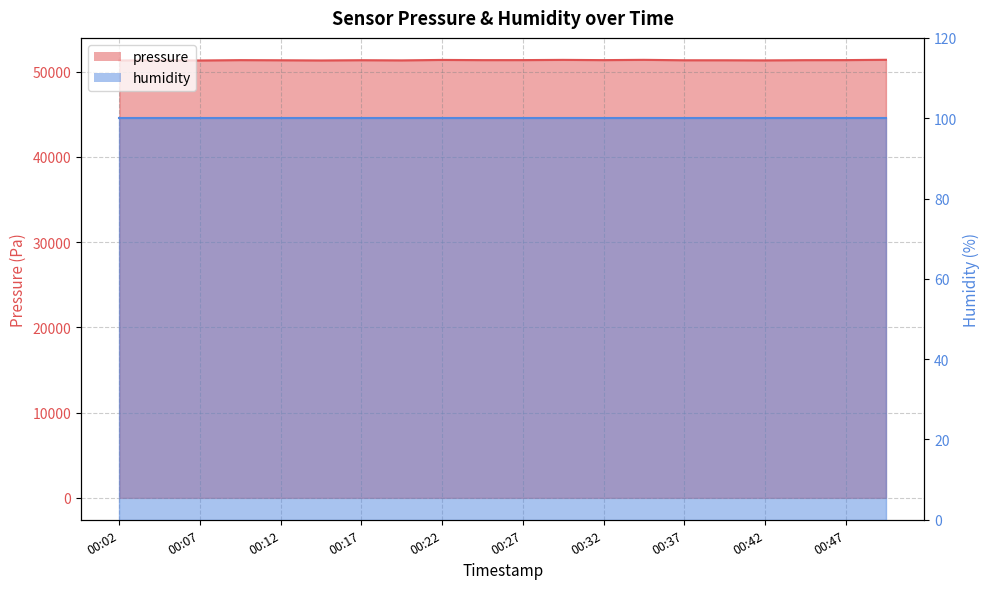

What is the difference between the values at 00:02 and 00:49?

78.2